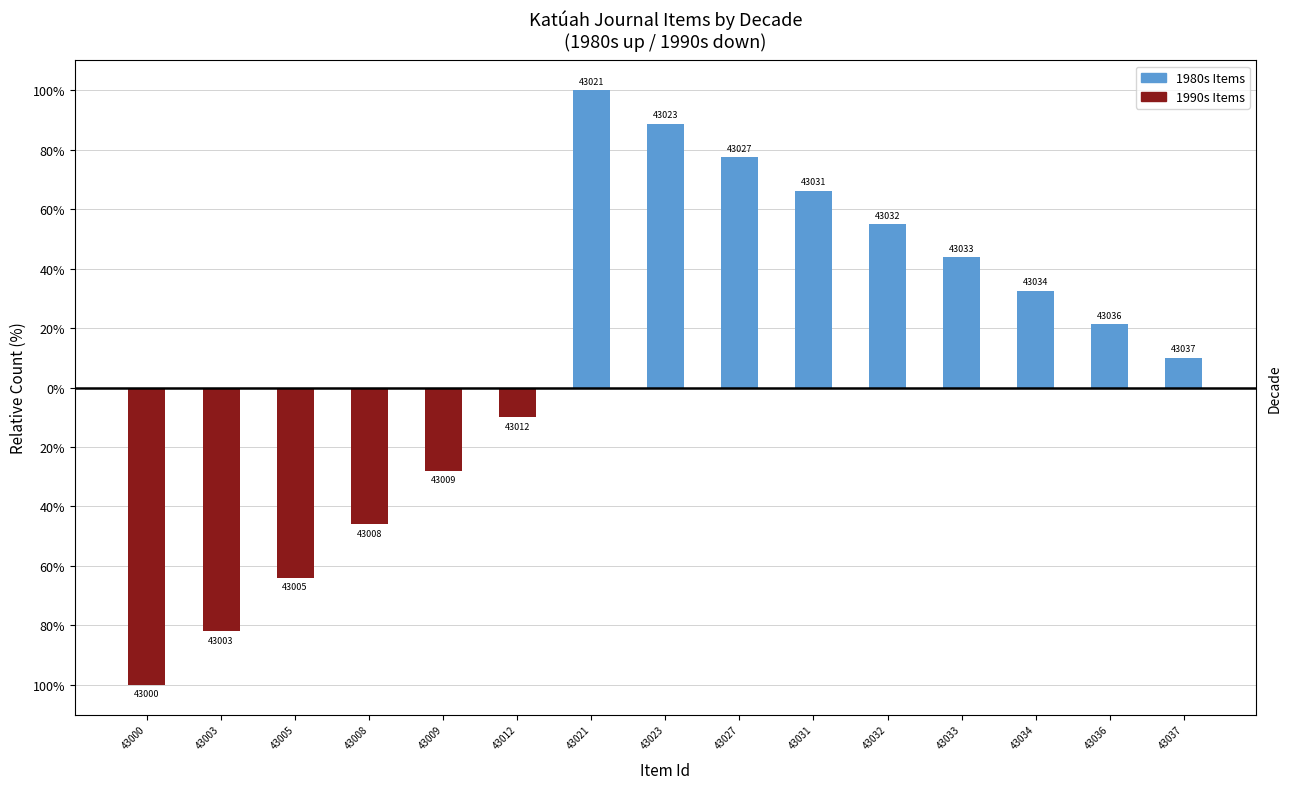

Count the number of categories in the chart.

15